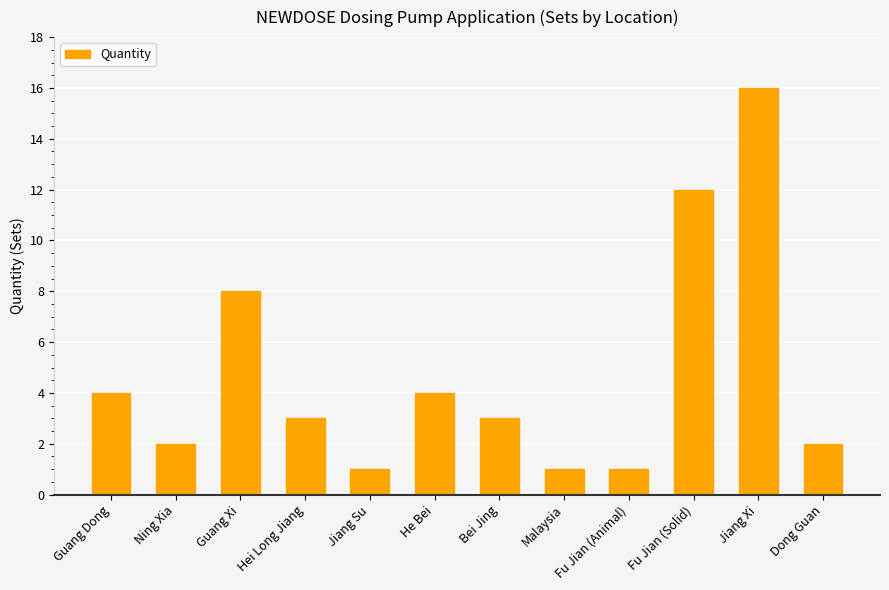

What is the minimum value shown in the chart?

1